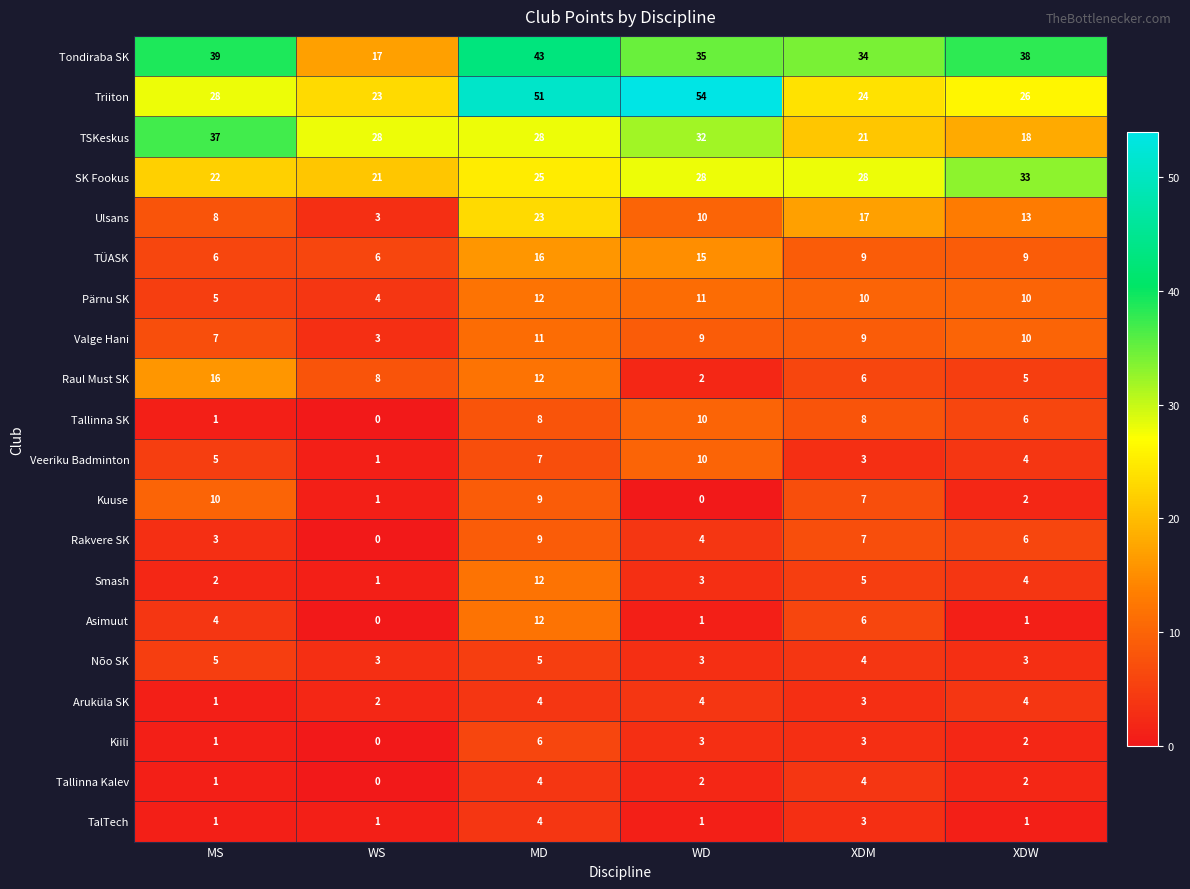

What is the sum of the Valge Hani values at WS and MS?

10